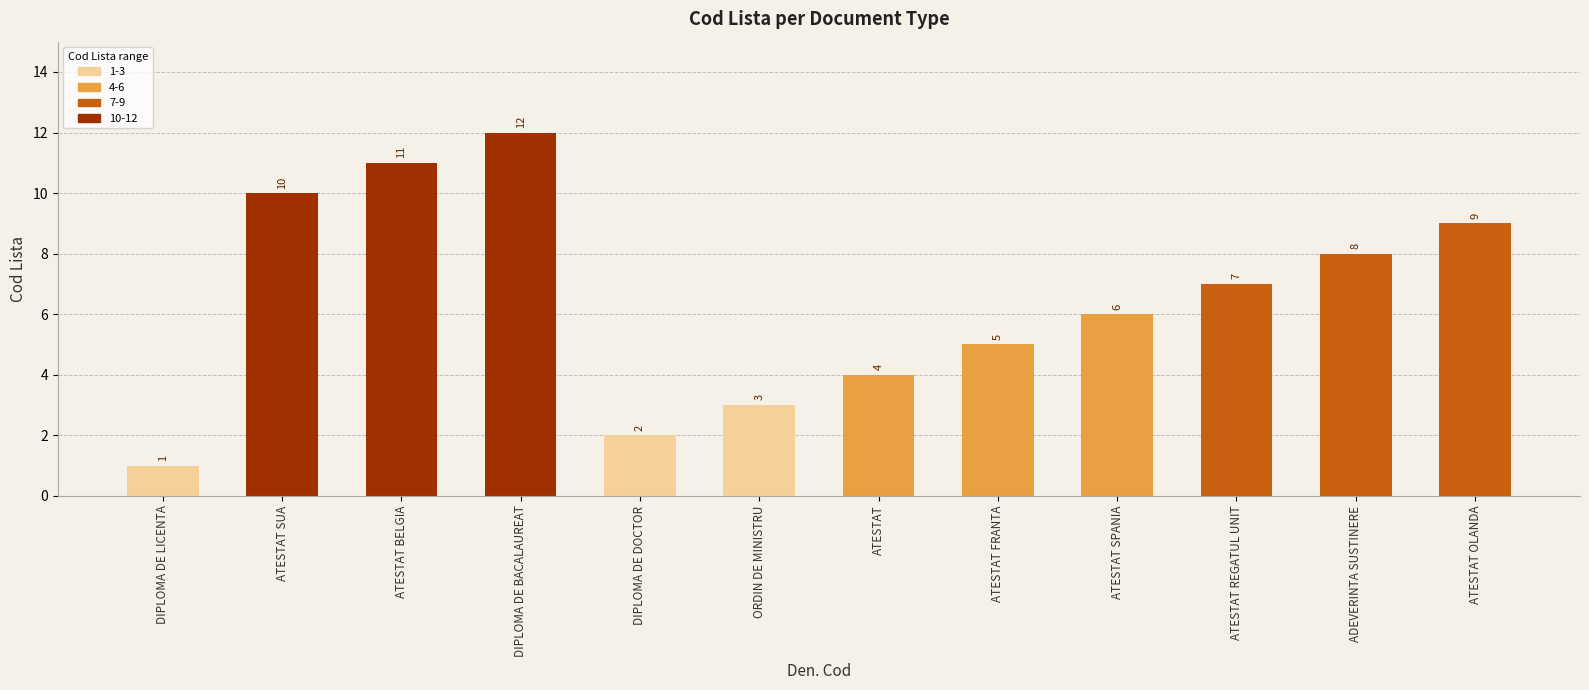

Reading left to right, list all the values displayed in this chart.

DIPLOMA DE LICENTA=1	ATESTAT SUA=10	ATESTAT BELGIA=11	DIPLOMA DE BACALAUREAT=12	DIPLOMA DE DOCTOR=2	ORDIN DE MINISTRU=3	ATESTAT=4	ATESTAT FRANTA=5	ATESTAT SPANIA=6	ATESTAT REGATUL UNIT=7	ADEVERINTA SUSTINERE=8	ATESTAT OLANDA=9